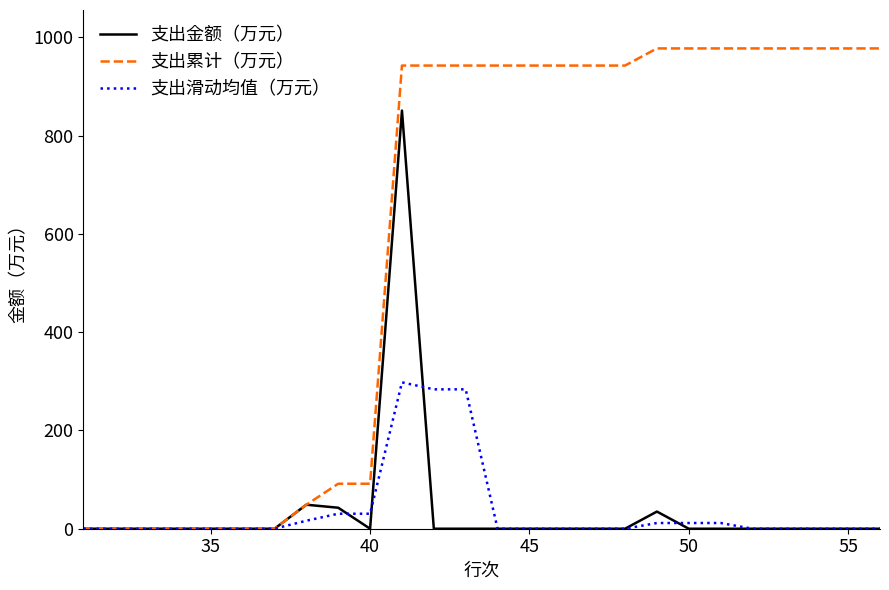

What is the greatest value displayed?

977.2